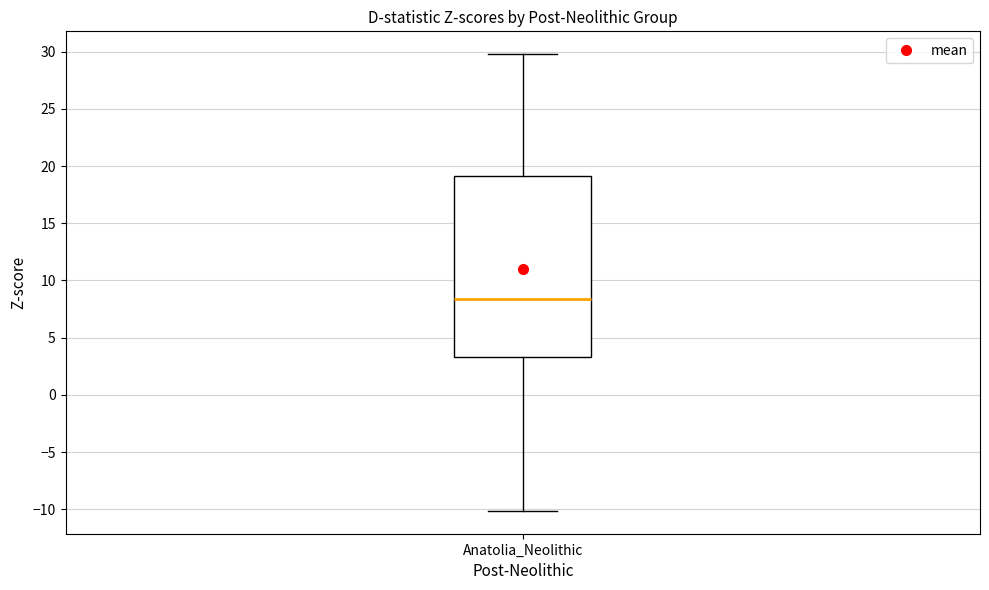

Transcribe this box plot: give where the median line is, the range the box spans, and where the two whiskers end, as read against the y-axis. The values are not printed on the chart, so give them approximately, as read against the axis.

median 8.5, box 3.5 to 19.0, whiskers -10.0 to 30.0